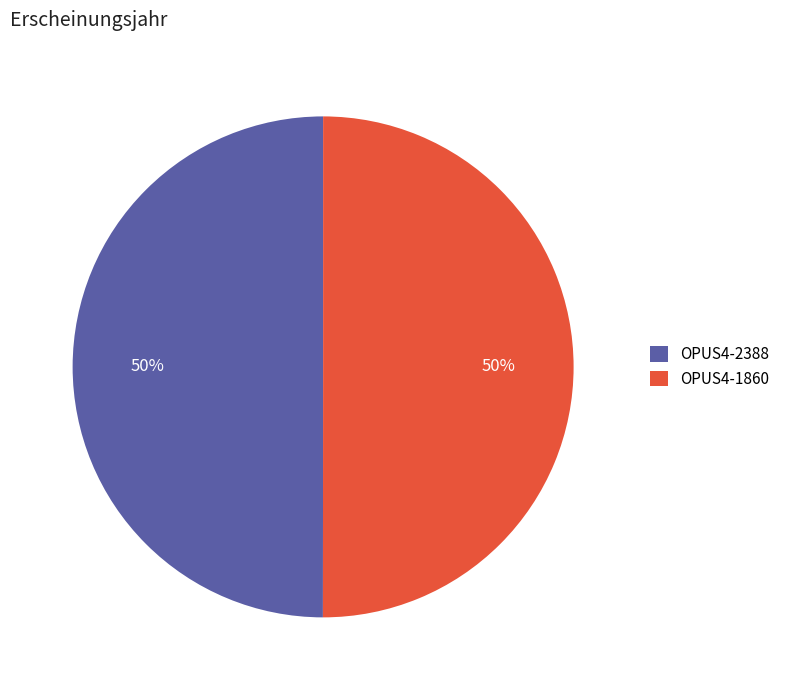

Approximately how many times larger is the value at OPUS4-1860 compared to OPUS4-2388?

1.0